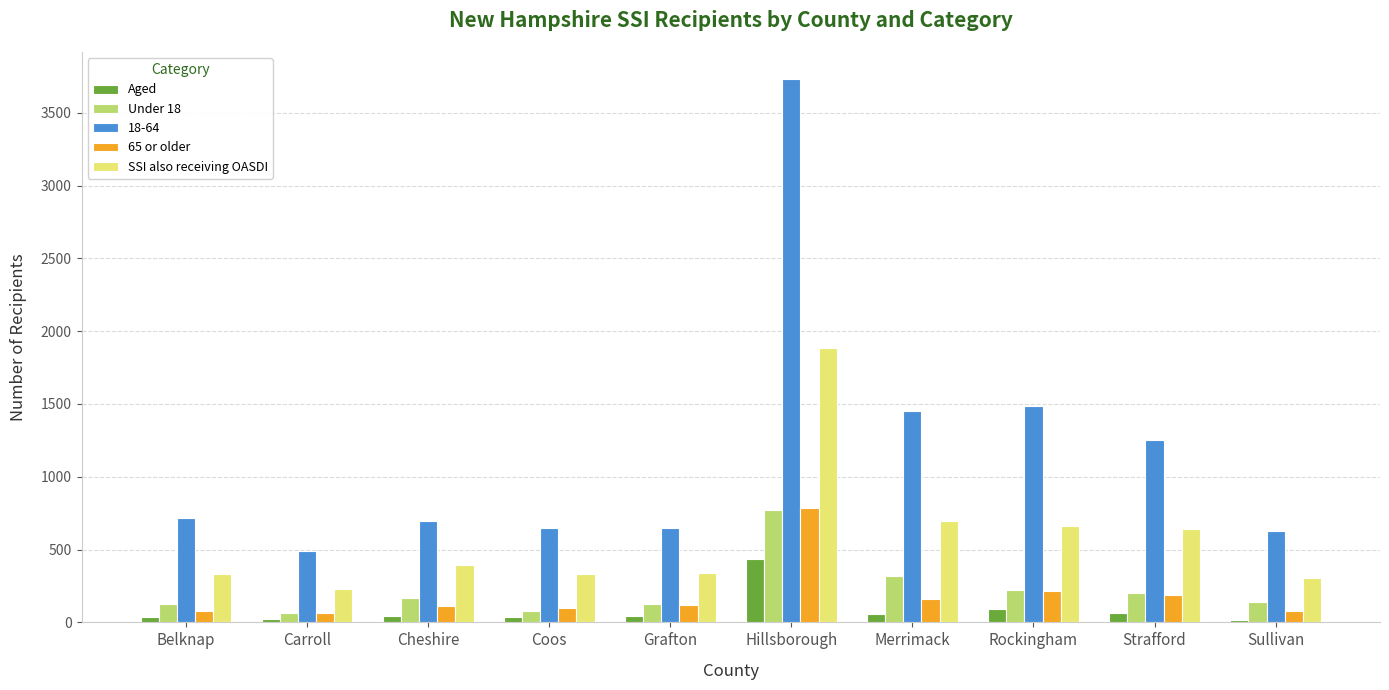

What is the difference between the maximum and minimum values in the SSI also receiving OASDI series?

1651